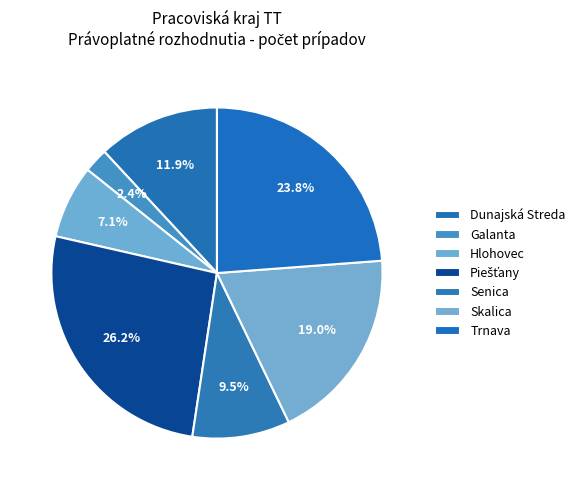

How many slices are in this pie chart?

7